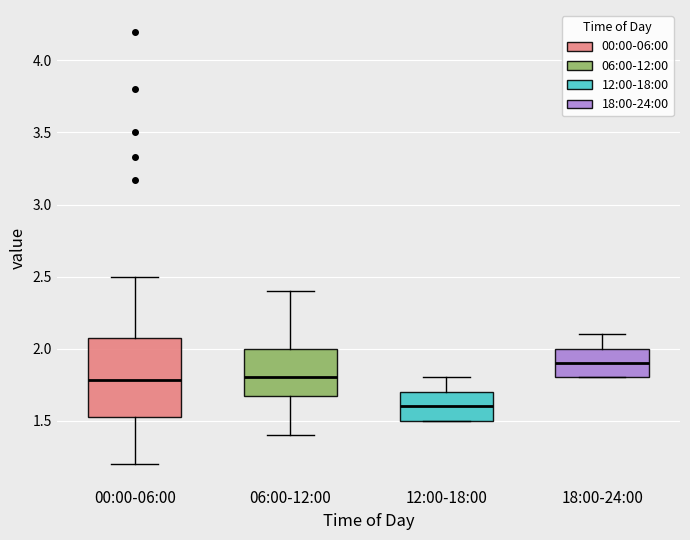

Which box has the highest median line?

18:00-24:00